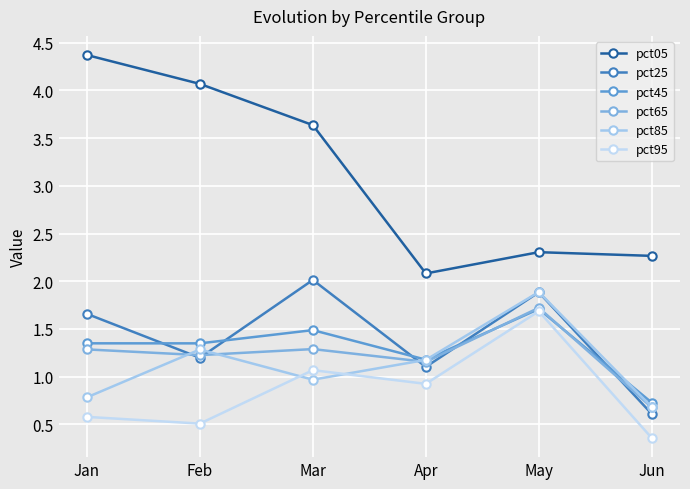

True or false: pct65 and pct05 intersect in this chart.

False